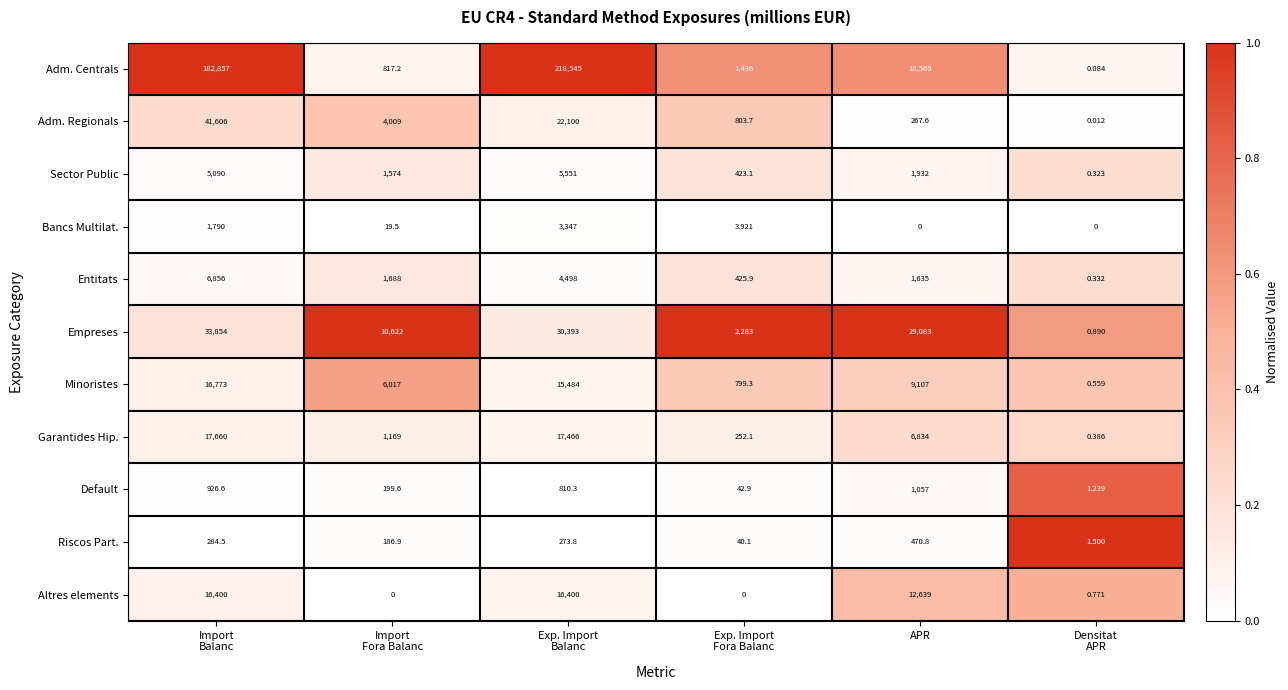

Where is Minoristes nearest to the value 8386?

APR